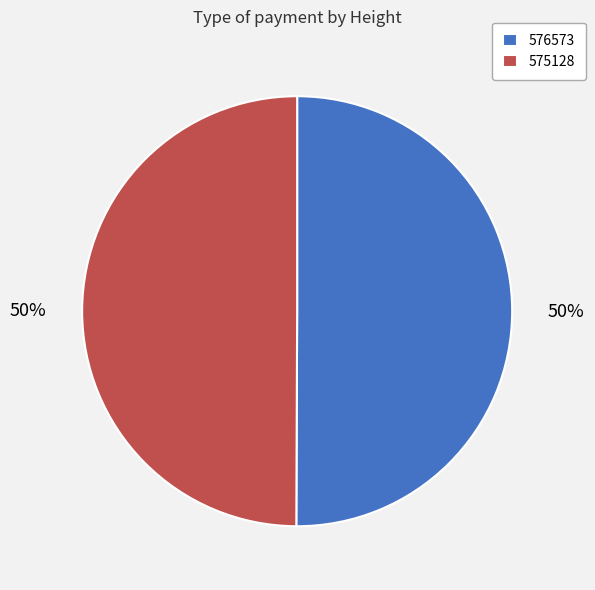

To the nearest percent, what is the average slice percentage?

50%